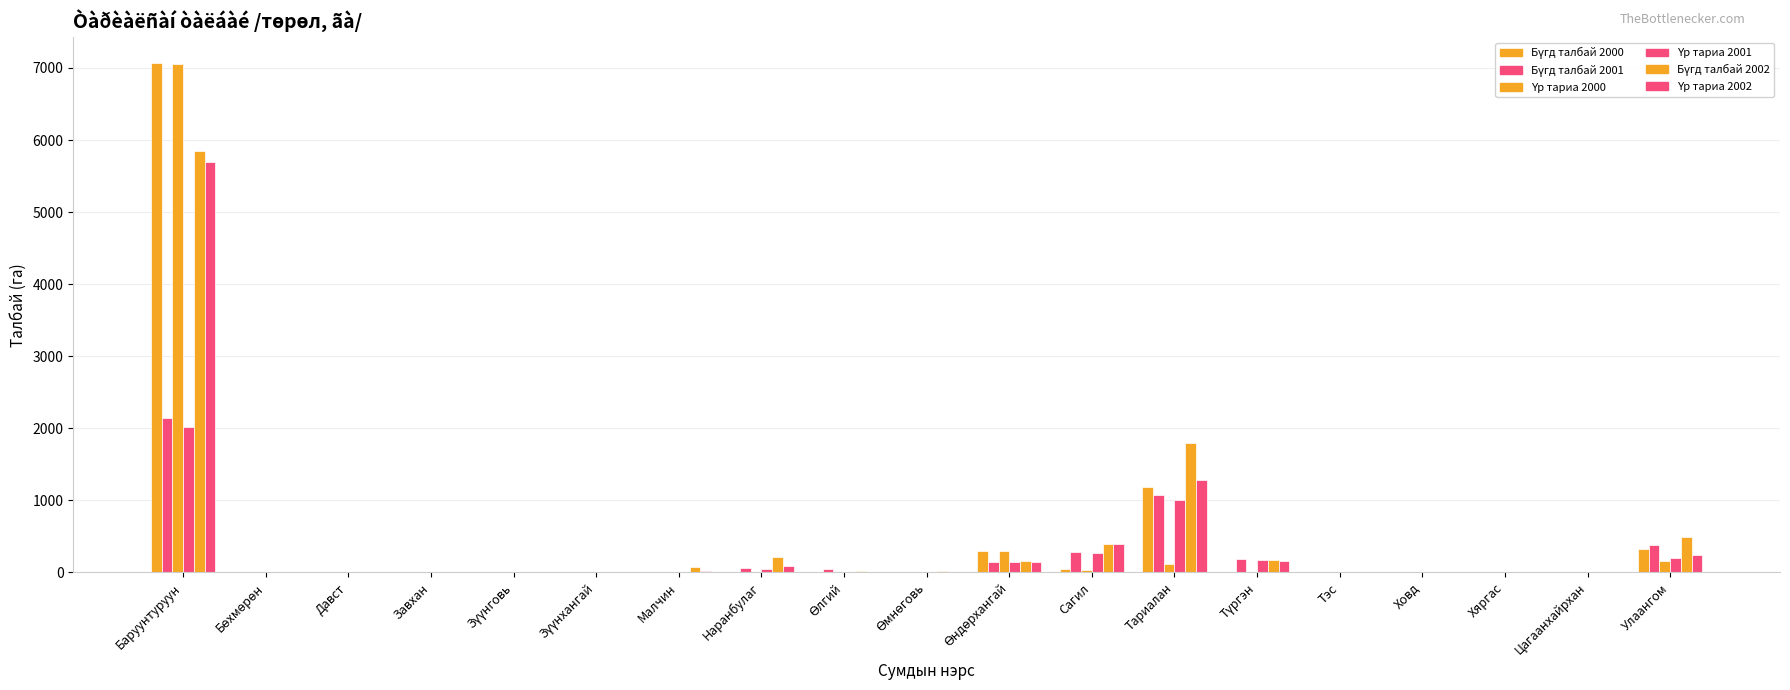

How many groups of bars are there?

19